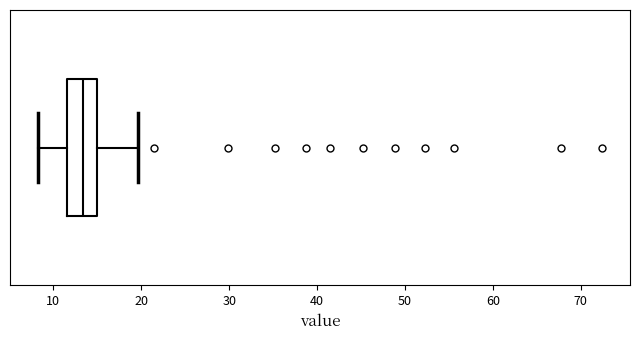

Read this box plot against the x-axis: the position of the median line, the range covered by the box, and the ends of both whiskers. The values are not printed on the chart, so give them approximately, as read against the axis.

median 13, box 12 to 15, whiskers 8 to 20